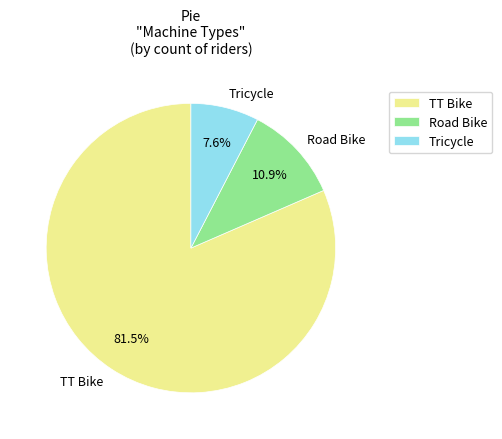

To the nearest percent, what is the average slice percentage?

33%